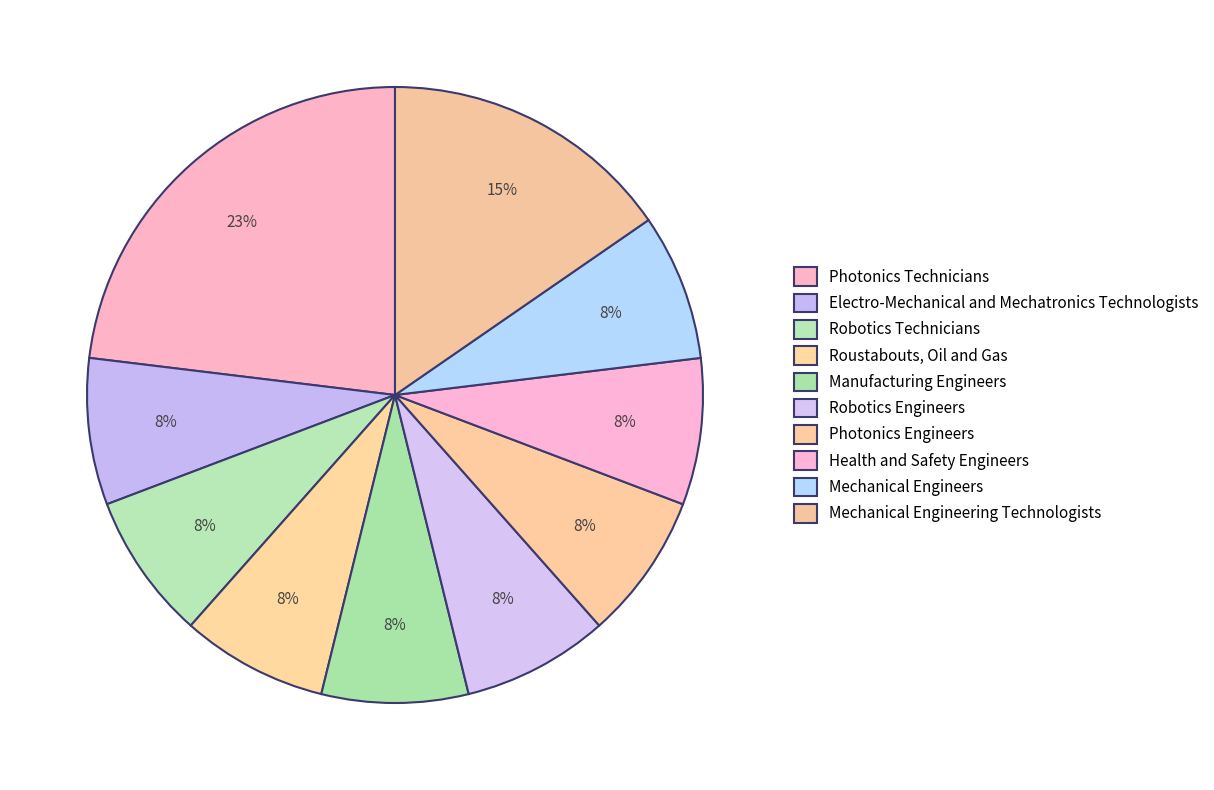

What percentage is the Manufacturing Engineers slice, to the nearest percent?

8%